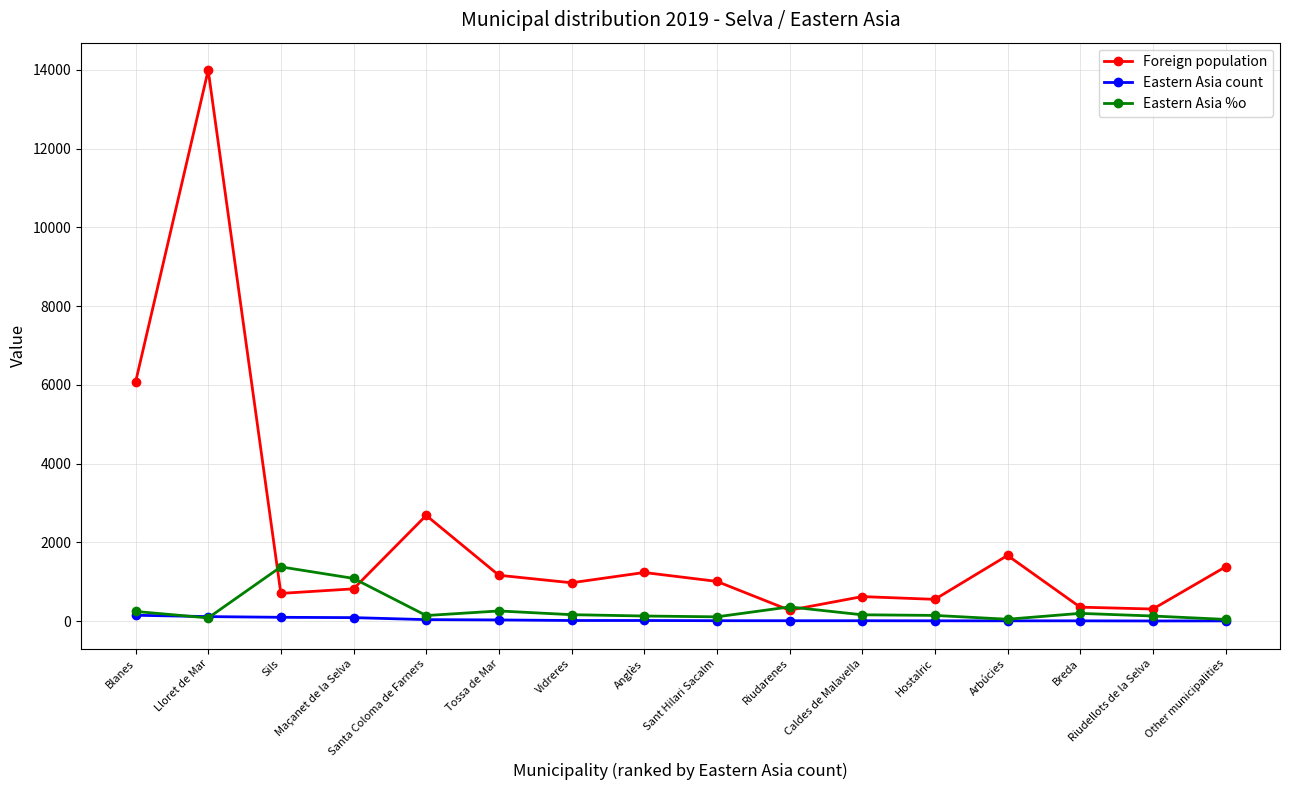

What is the difference between the maximum and minimum values in the Foreign population series?

13712